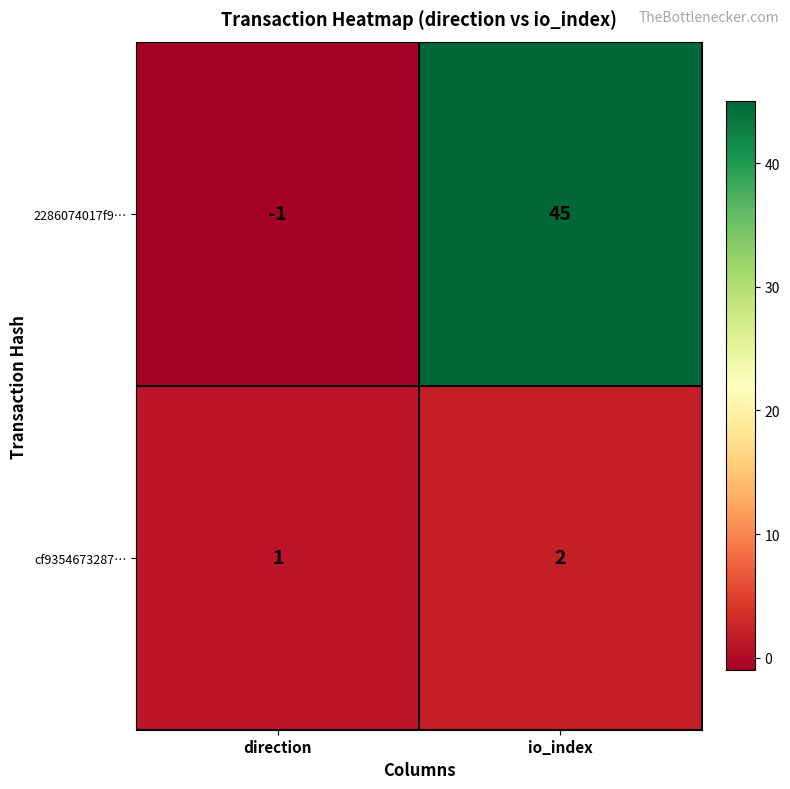

Rank the categories by 2286074017f9… value from highest to lowest.

io_index, direction